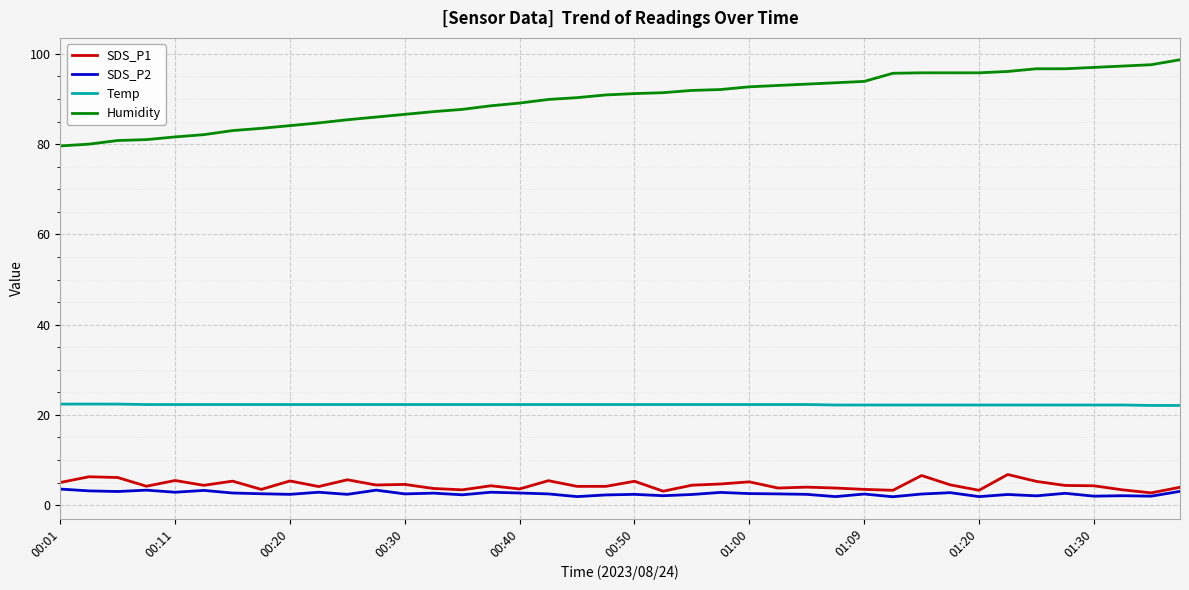

At how many categories does at least one series exceed 68?

40